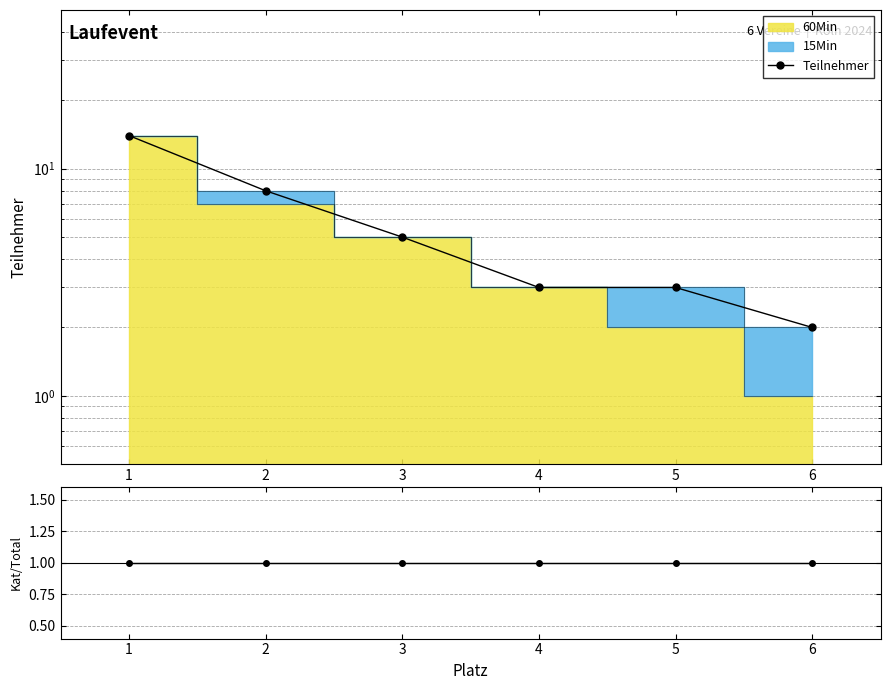

What is the minimum value shown in the chart?

2